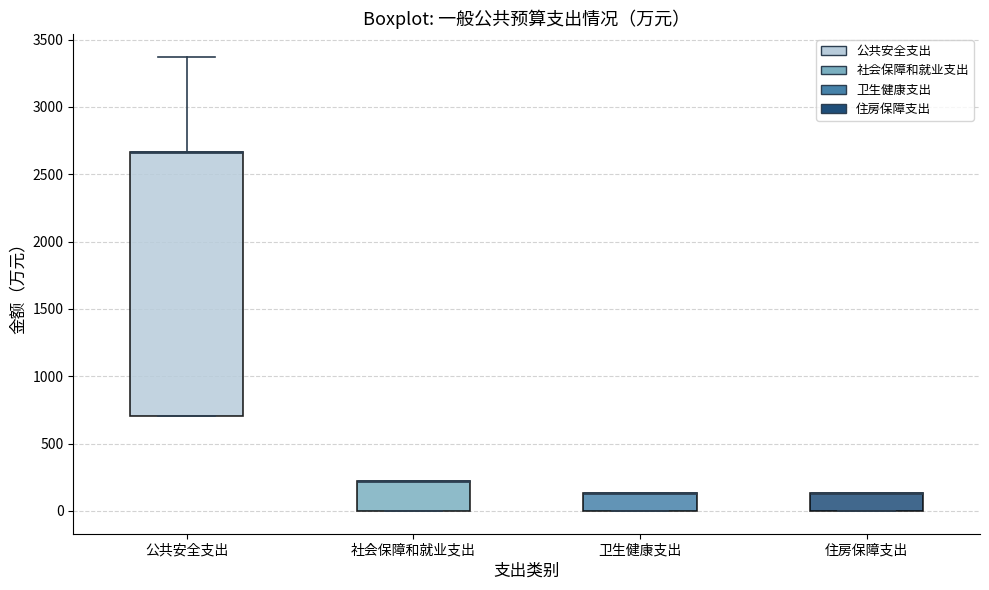

Reading left to right, transcribe this box plot: for each box, give where its median line is, the range the box spans, and where its two whiskers end, as read against the y-axis. The values are not printed on the chart, so give them approximately, as read against the axis.

公共安全支出: median 2650 (drawn on the box's upper edge), box 700 to 2650, whiskers 700 to 3350
社会保障和就业支出: median 200 (drawn on the box's upper edge), box 0 to 200, whiskers 0 to 200
卫生健康支出: median 150 (drawn on the box's upper edge), box 0 to 150, whiskers 0 to 150
住房保障支出: median 150 (drawn on the box's upper edge), box 0 to 150, whiskers 0 to 150